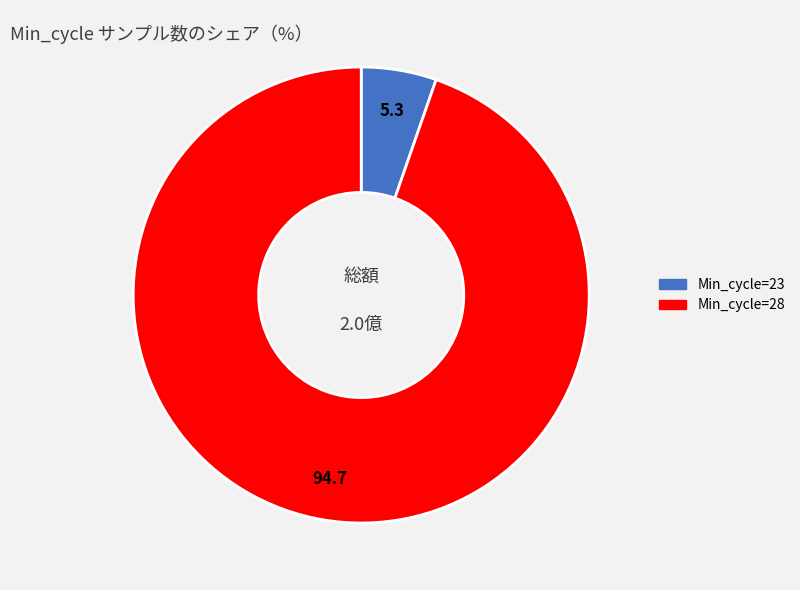

What is the ratio of the value at Min_cycle=28 to the value at Min_cycle=23?

17.8